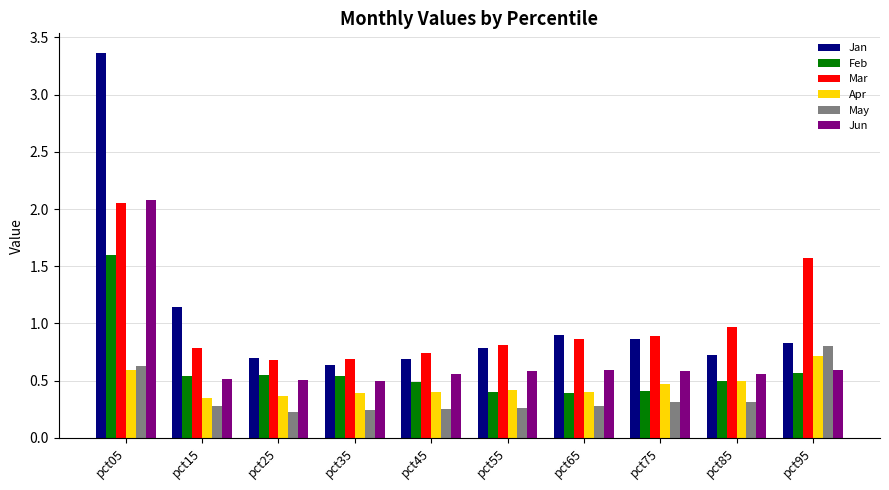

Which series has the largest range (max minus min)?

Jan